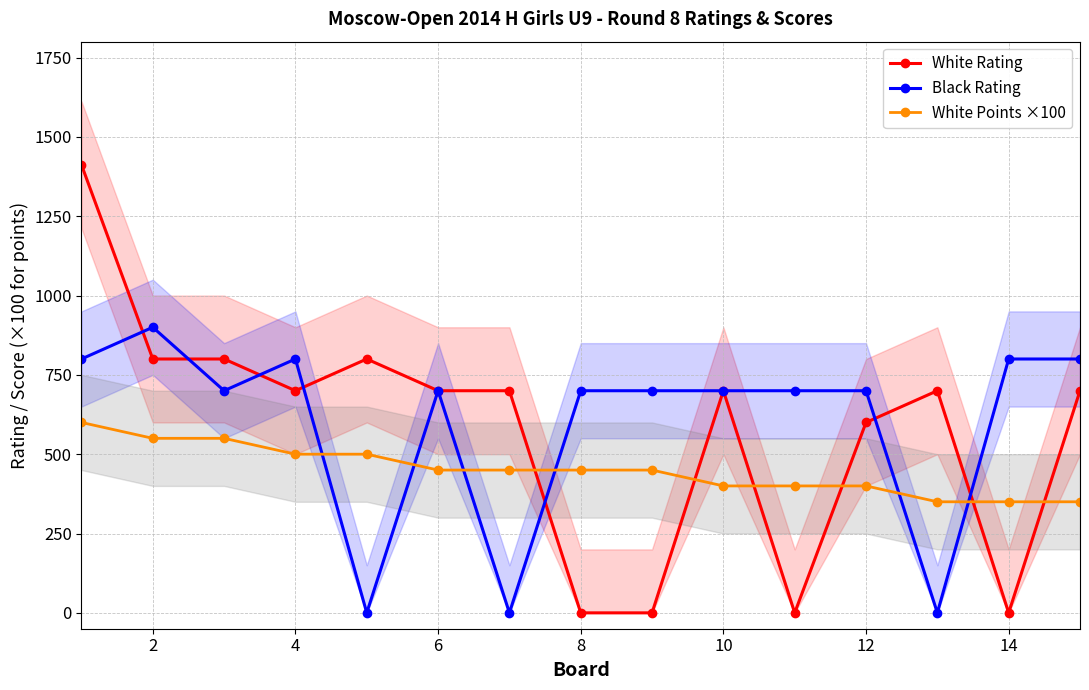

True or false: White Points ×100 has more than 1 interior local peaks.

False